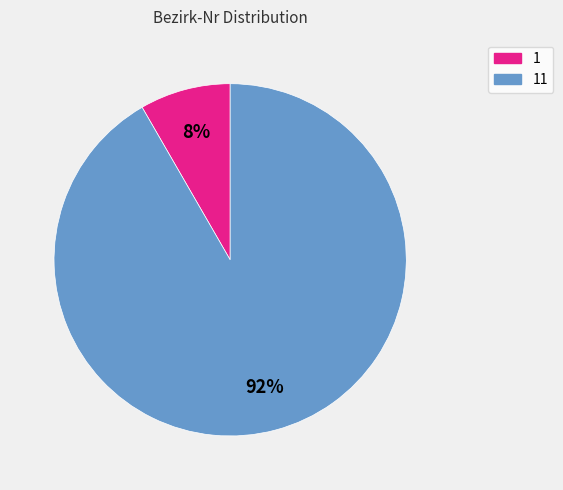

Is there any slice that represents more than half of the pie?

Yes